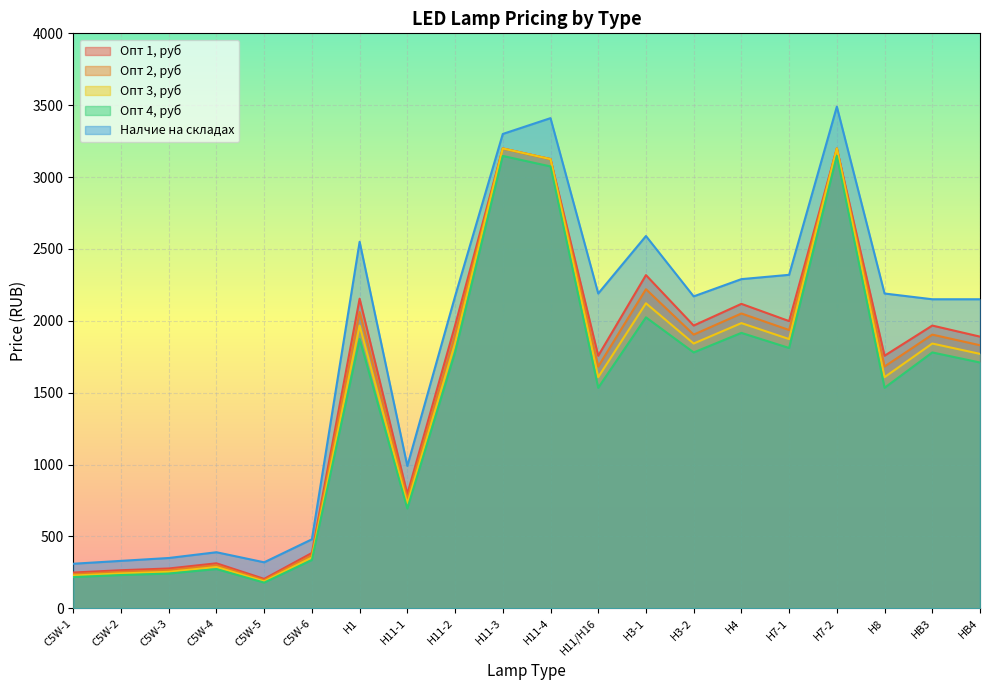

Reading right to left, transcribe all the data shown in this chart.

Опт 1, руб: HB4=1890.0	HB3=1967.0	H8=1757.0	H7-2=3199.0	H7-1=1998.0	H4=2118.0	H3-2=1967.0	H3-1=2318.0	H11/H16=1757.0	H11-4=3125.0	H11-3=3199.0	H11-2=1967.0	H11-1=795.0	H1=2154.0	C5W-6=385.0	C5W-5=204.7	C5W-4=313.0	C5W-3=277.0	C5W-2=264.9	C5W-1=248.8
Опт 2, руб: HB4=1830.0	HB3=1904.0	H8=1682.0	H7-2=3199.0	H7-1=1936.0	H4=2051.0	H3-2=1904.0	H3-1=2220.0	H11/H16=1682.0	H11-4=3125.0	H11-3=3199.0	H11-2=1904.0	H11-1=761.0	H1=2061.0	C5W-6=369.0	C5W-5=196.1	C5W-4=300.0	C5W-3=265.3	C5W-2=253.7	C5W-1=238.3
Опт 3, руб: HB4=1770.0	HB3=1842.0	H8=1608.0	H7-2=3199.0	H7-1=1873.0	H4=1984.0	H3-2=1842.0	H3-1=2122.0	H11/H16=1608.0	H11-4=3125.0	H11-3=3199.0	H11-2=1842.0	H11-1=728.0	H1=1967.0	C5W-6=353.0	C5W-5=187.4	C5W-4=287.0	C5W-3=253.6	C5W-2=242.5	C5W-1=227.8
Опт 4, руб: HB4=1710.0	HB3=1780.0	H8=1534.0	H7-2=3147.0	H7-1=1811.0	H4=1916.0	H3-2=1780.0	H3-1=2024.0	H11/H16=1534.0	H11-4=3074.0	H11-3=3147.0	H11-2=1780.0	H11-1=694.0	H1=1873.0	C5W-6=336.0	C5W-5=178.8	C5W-4=273.0	C5W-3=241.8	C5W-2=231.3	C5W-1=217.3
Налчие на складах: HB4=2150.0	HB3=2150.0	H8=2190.0	H7-2=3490.0	H7-1=2320.0	H4=2290.0	H3-2=2170.0	H3-1=2590.0	H11/H16=2190.0	H11-4=3410.0	H11-3=3300.0	H11-2=2170.0	H11-1=990.0	H1=2550.0	C5W-6=480.0	C5W-5=320.0	C5W-4=390.0	C5W-3=350.0	C5W-2=330.0	C5W-1=310.0